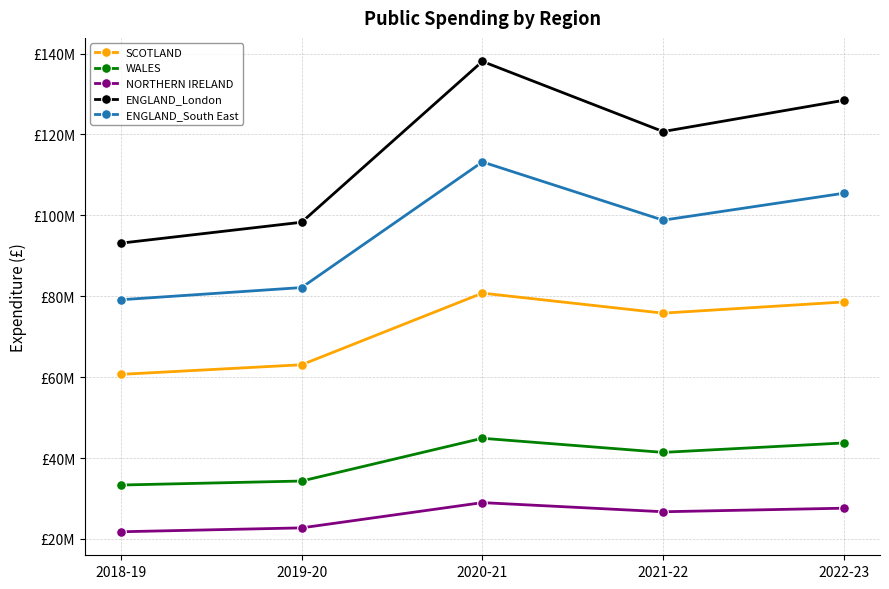

Does the chart have visible grid lines?

Yes